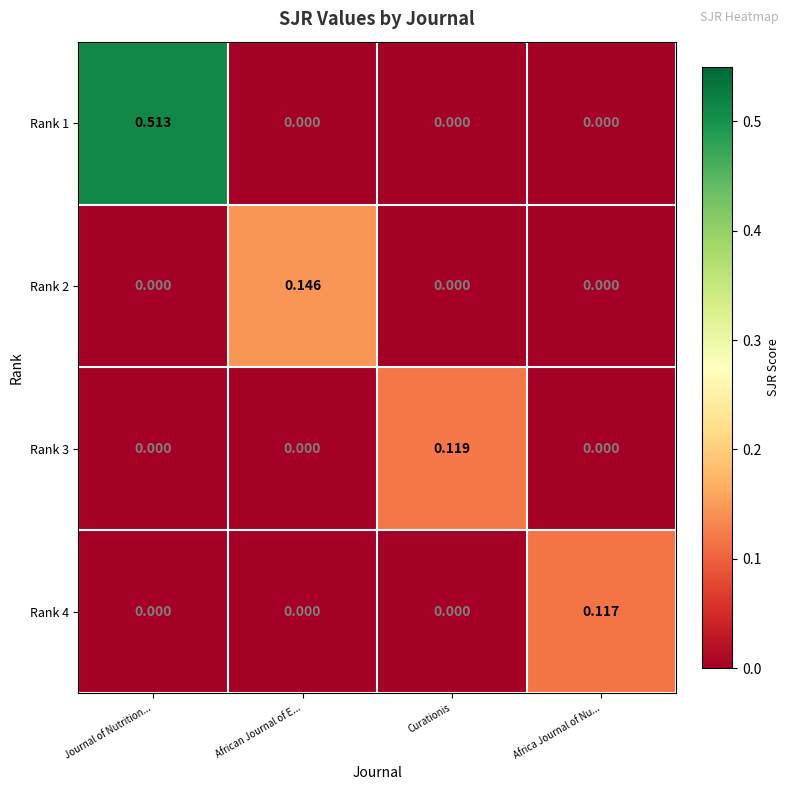

At how many categories does at least one series exceed 0?

4